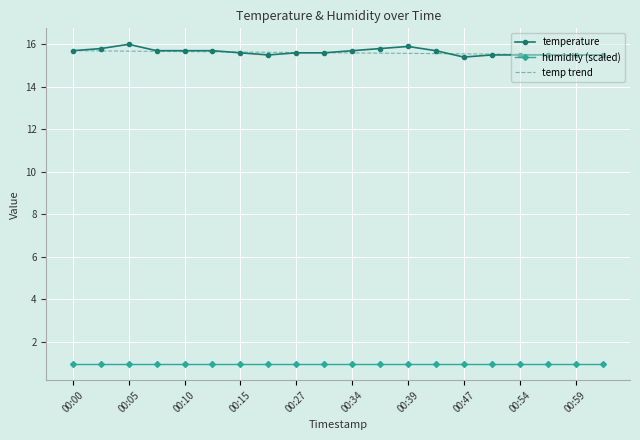

True or false: temp trend and humidity (scaled) intersect in this chart.

False